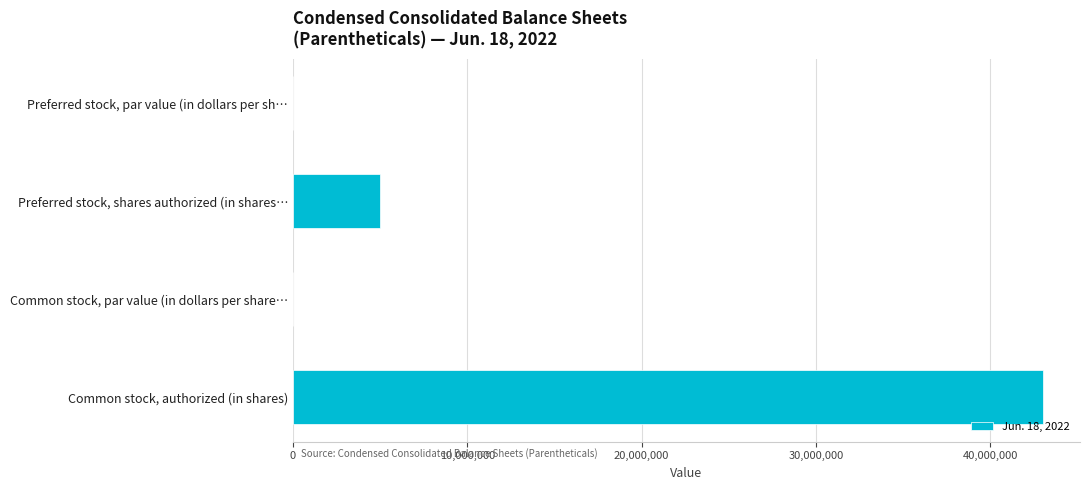

Between Preferred stock, par value (in dollars per sh… and Preferred stock, shares authorized (in shares…, which is larger?

Preferred stock, shares authorized (in shares…